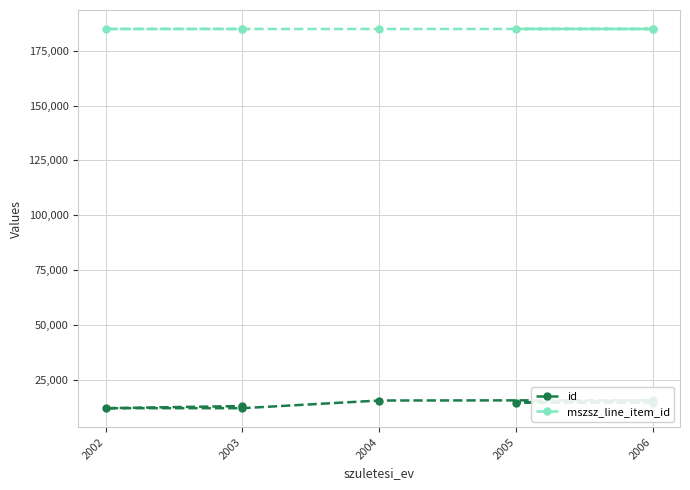

What is the sum of all id values?

97518